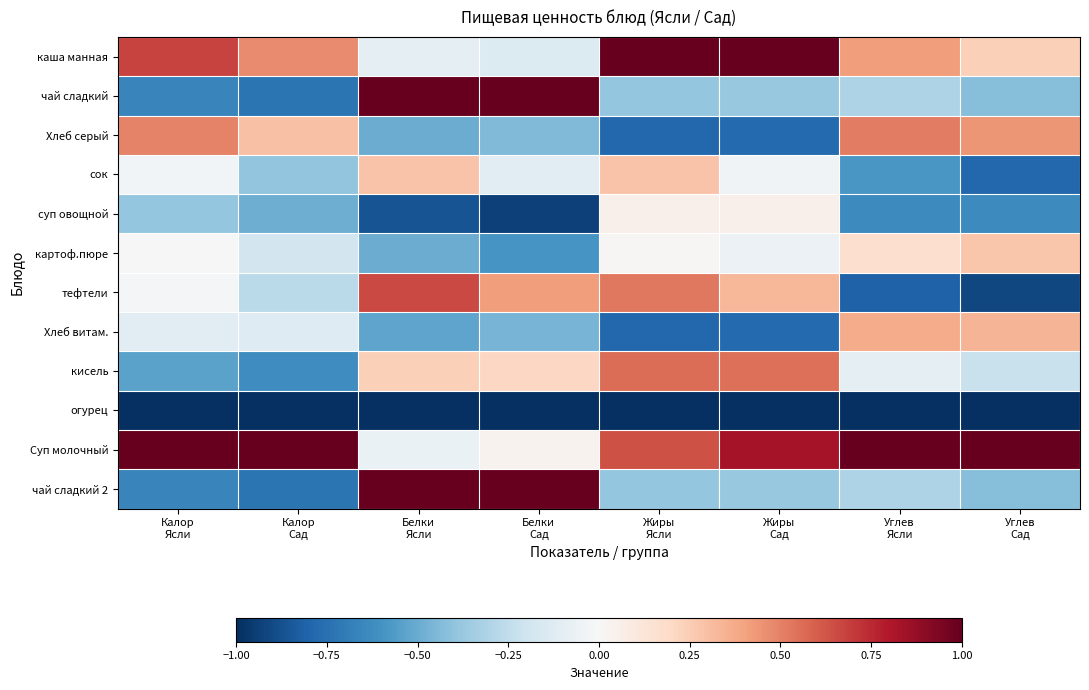

Reading left to right, extract all data points from this chart.

каша манная: Калор
Ясли=0.7	Калор
Сад=0.5	Белки
Ясли=-0.1	Белки
Сад=-0.1	Жиры
Ясли=1.0	Жиры
Сад=1.0	Углев
Ясли=0.4	Углев
Сад=0.2
чай сладкий: Калор
Ясли=-0.7	Калор
Сад=-0.7	Белки
Ясли=1.0	Белки
Сад=1.0	Жиры
Ясли=-0.4	Жиры
Сад=-0.4	Углев
Ясли=-0.3	Углев
Сад=-0.4
Хлеб серый: Калор
Ясли=0.5	Калор
Сад=0.3	Белки
Ясли=-0.5	Белки
Сад=-0.4	Жиры
Ясли=-0.8	Жиры
Сад=-0.8	Углев
Ясли=0.5	Углев
Сад=0.4
сок: Калор
Ясли=-0.0	Калор
Сад=-0.4	Белки
Ясли=0.3	Белки
Сад=-0.1	Жиры
Ясли=0.3	Жиры
Сад=-0.0	Углев
Ясли=-0.6	Углев
Сад=-0.8
суп овощной: Калор
Ясли=-0.4	Калор
Сад=-0.5	Белки
Ясли=-0.9	Белки
Сад=-0.9	Жиры
Ясли=0.1	Жиры
Сад=0.1	Углев
Ясли=-0.6	Углев
Сад=-0.6
картоф.пюре: Калор
Ясли=0.0	Калор
Сад=-0.2	Белки
Ясли=-0.5	Белки
Сад=-0.6	Жиры
Ясли=0.0	Жиры
Сад=-0.1	Углев
Ясли=0.2	Углев
Сад=0.3
тефтели: Калор
Ясли=-0.0	Калор
Сад=-0.3	Белки
Ясли=0.7	Белки
Сад=0.4	Жиры
Ясли=0.5	Жиры
Сад=0.3	Углев
Ясли=-0.8	Углев
Сад=-0.9
Хлеб витам.: Калор
Ясли=-0.1	Калор
Сад=-0.1	Белки
Ясли=-0.5	Белки
Сад=-0.5	Жиры
Ясли=-0.8	Жиры
Сад=-0.8	Углев
Ясли=0.4	Углев
Сад=0.3
кисель: Калор
Ясли=-0.5	Калор
Сад=-0.6	Белки
Ясли=0.2	Белки
Сад=0.2	Жиры
Ясли=0.6	Жиры
Сад=0.5	Углев
Ясли=-0.1	Углев
Сад=-0.2
огурец: Калор
Ясли=-1.0	Калор
Сад=-1.0	Белки
Ясли=-1.0	Белки
Сад=-1.0	Жиры
Ясли=-1.0	Жиры
Сад=-1.0	Углев
Ясли=-1.0	Углев
Сад=-1.0
Суп молочный: Калор
Ясли=1.0	Калор
Сад=1.0	Белки
Ясли=-0.1	Белки
Сад=0.0	Жиры
Ясли=0.6	Жиры
Сад=0.8	Углев
Ясли=1.0	Углев
Сад=1.0
чай сладкий 2: Калор
Ясли=-0.7	Калор
Сад=-0.7	Белки
Ясли=1.0	Белки
Сад=1.0	Жиры
Ясли=-0.4	Жиры
Сад=-0.4	Углев
Ясли=-0.3	Углев
Сад=-0.4